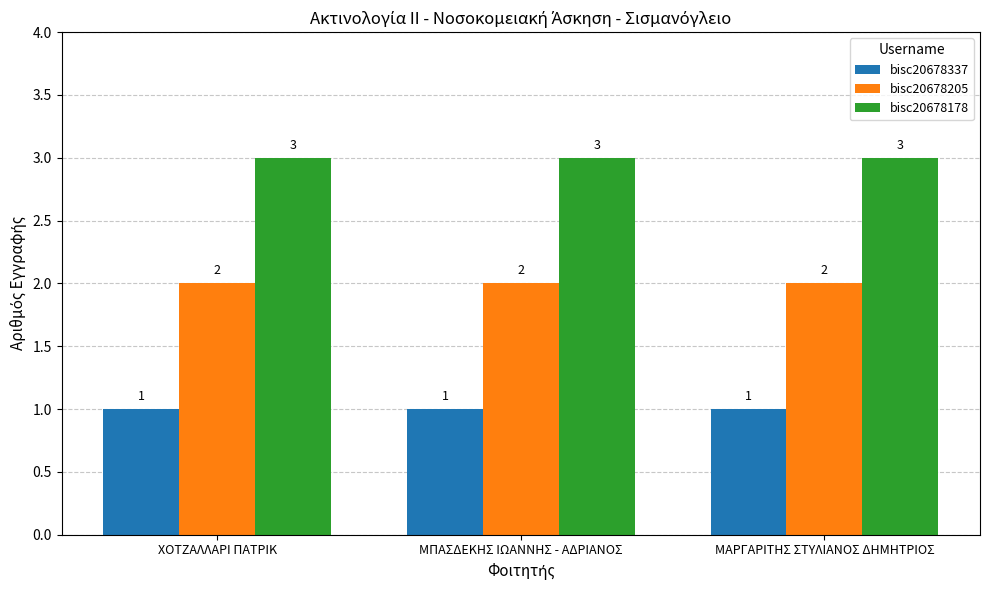

At how many categories does at least one series exceed 2?

3